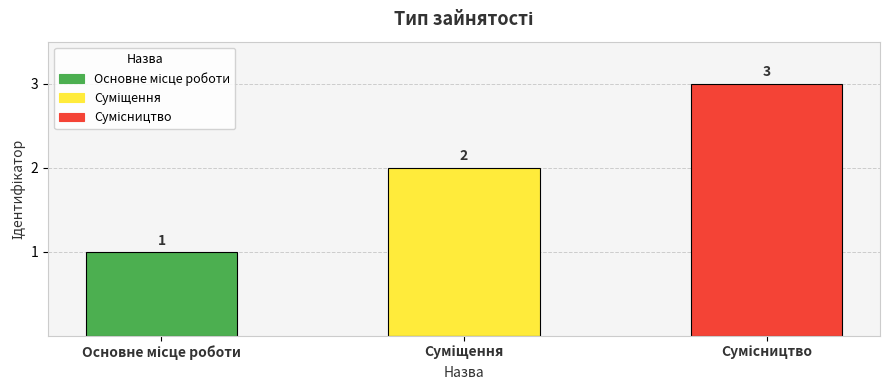

How many data points are less than 2?

1